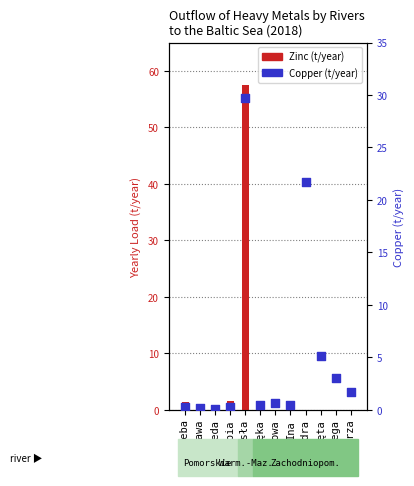

At which category is the sum across all series the highest?

Wisła